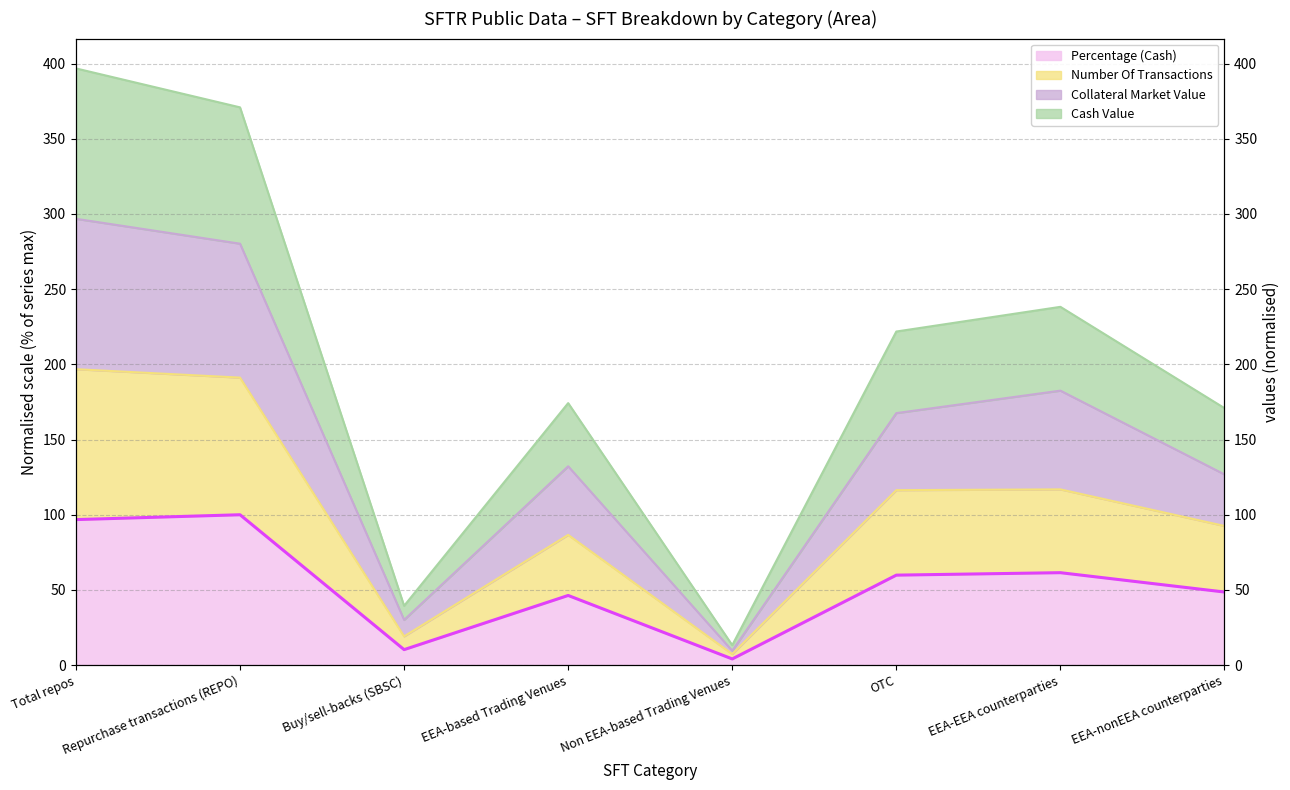

Rank the series by their maximum value, from highest to lowest.

Cash Value (Eur mn), Collateral Market Value (Eur mn), Number Of Transactions, Percentage (Cash)